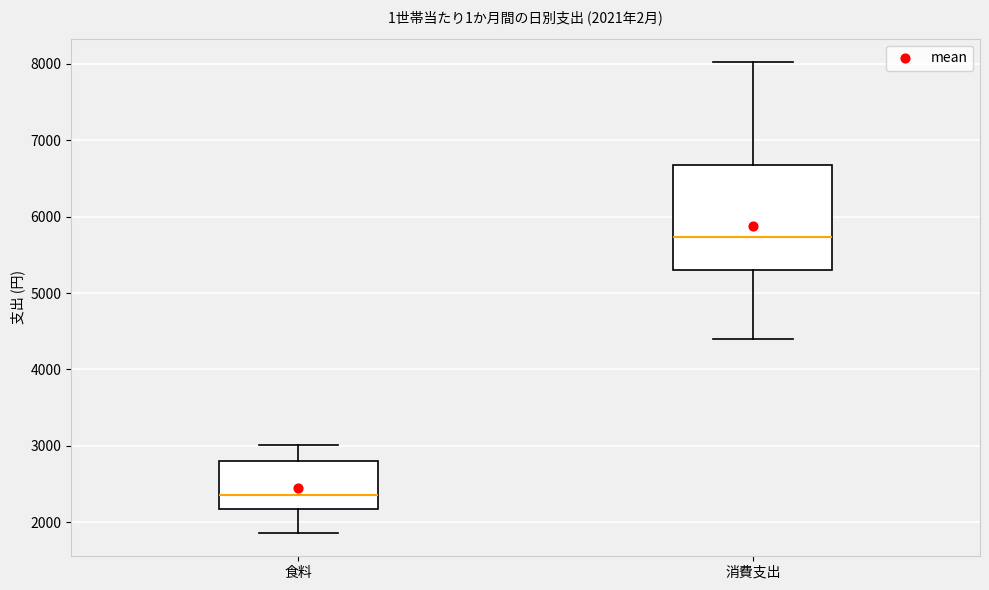

Which box has the highest median line?

消費支出